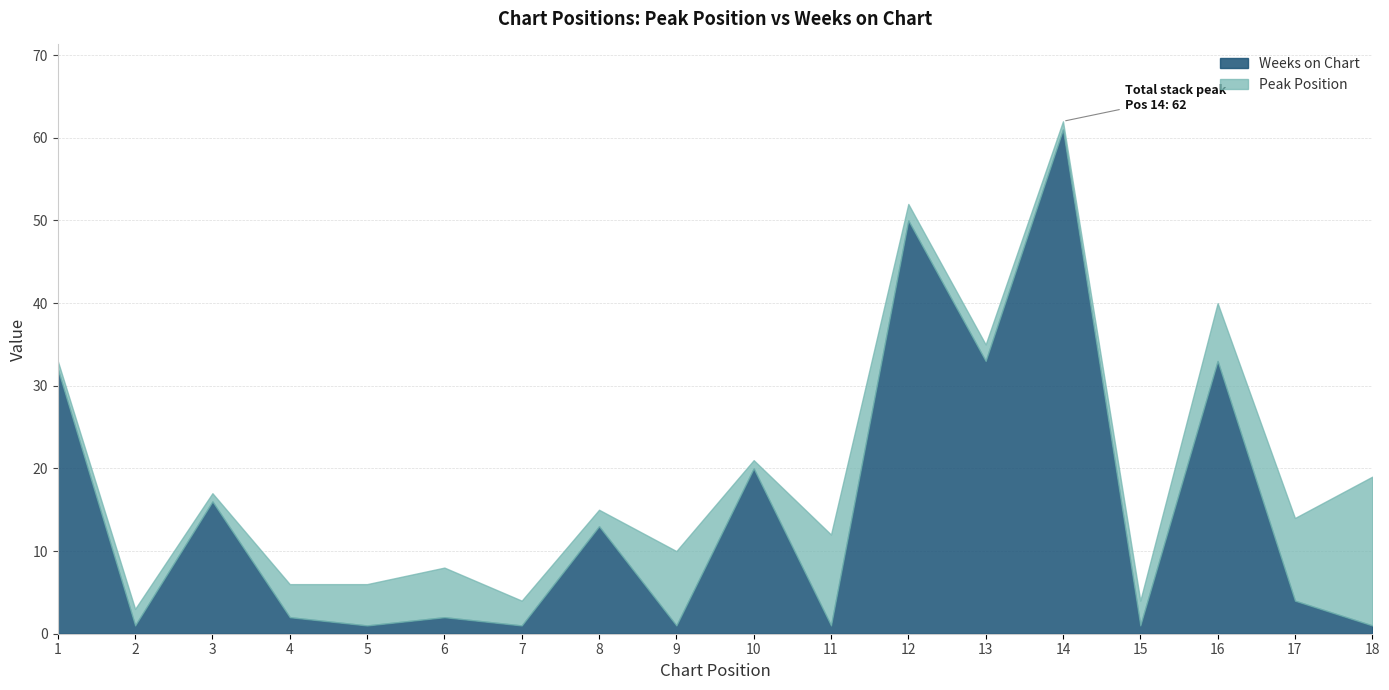

What is the total value across all series at 15?

4